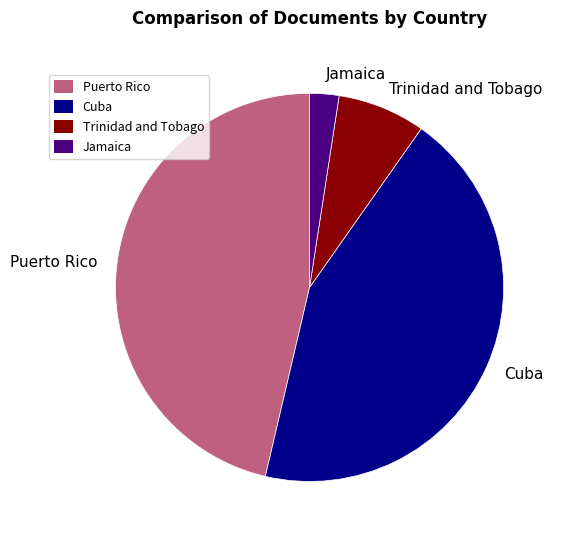

Approximately how many times larger is the value at Cuba compared to Trinidad and Tobago?

6.0